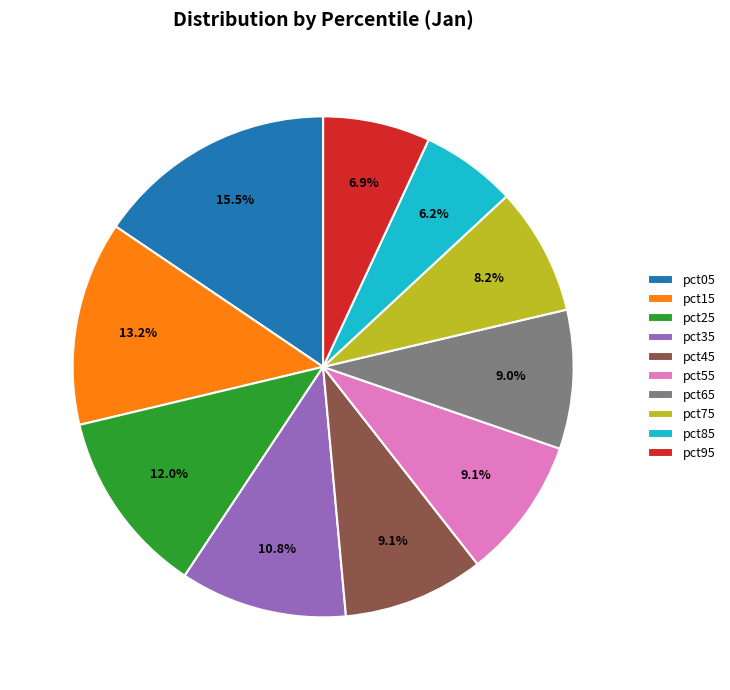

Combined, what portion of the pie is pct85 and pct15?

19.4%